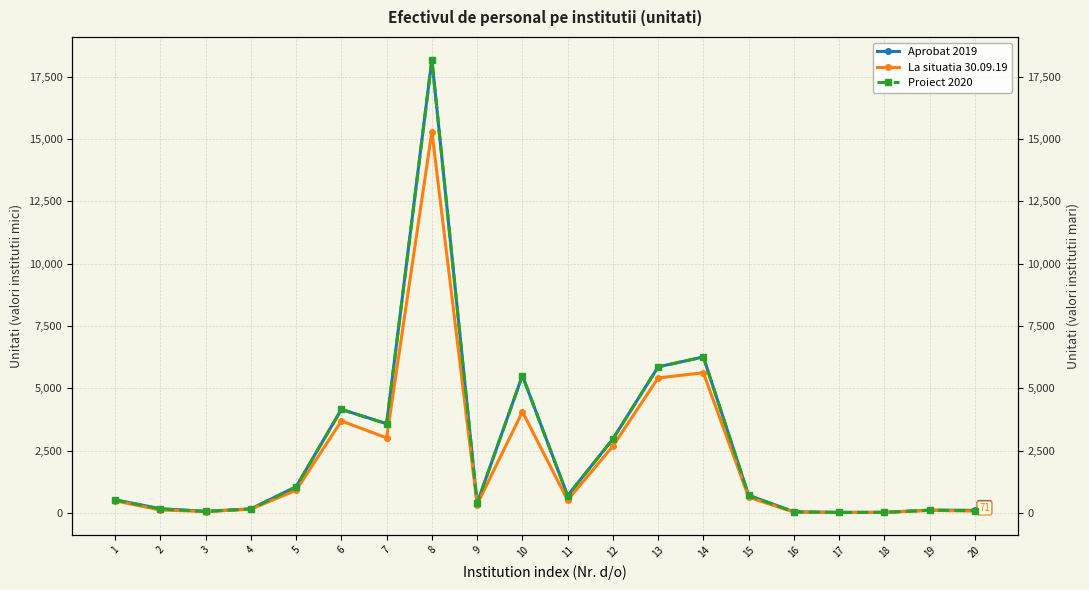

True or false: Aprobat 2019 and La situatia 30.09.19 intersect in this chart.

False